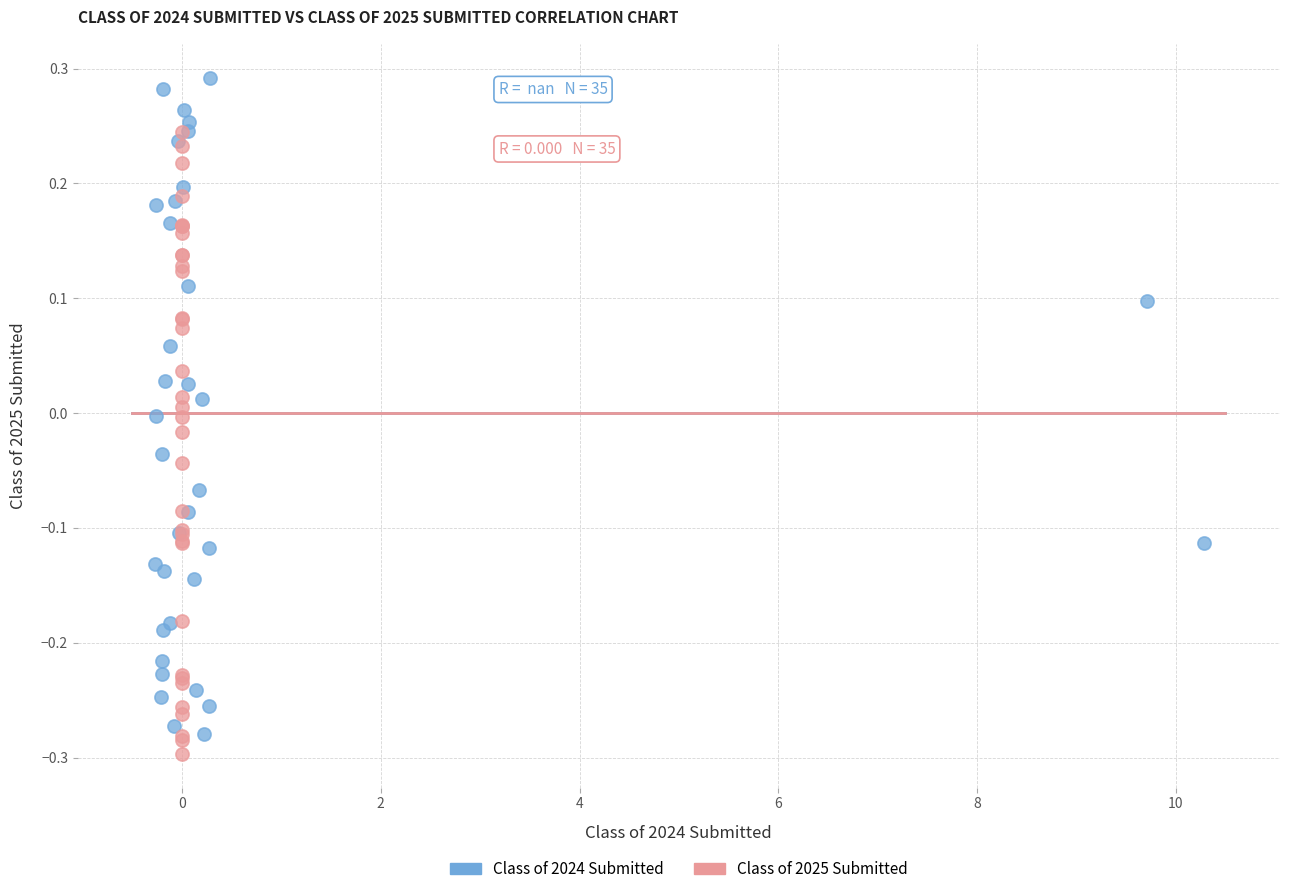

Which series reaches the minimum Y coordinate?

Class of 2025 Submitted